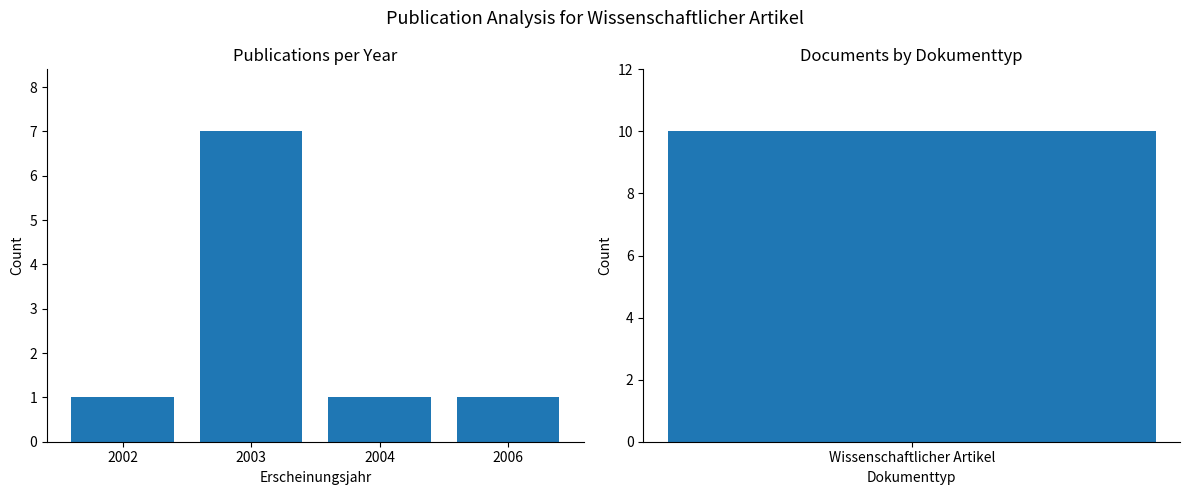

How many values are between 1 and 7?

4